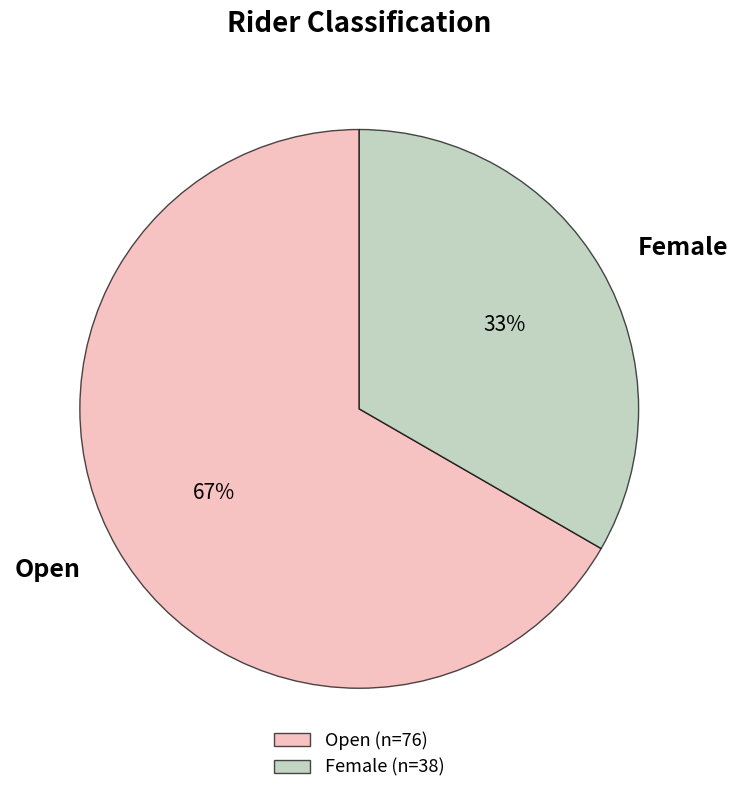

Approximately how many times larger is the value at Female compared to Open?

0.5